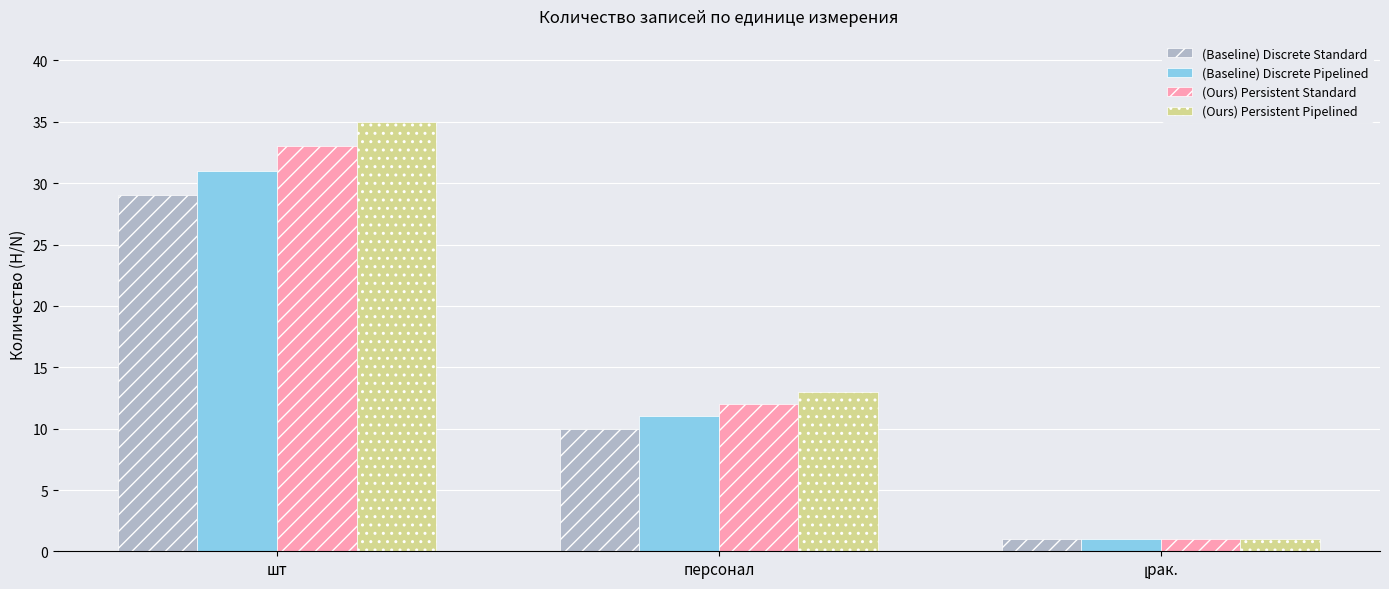

At how many categories does at least one series exceed 28?

1